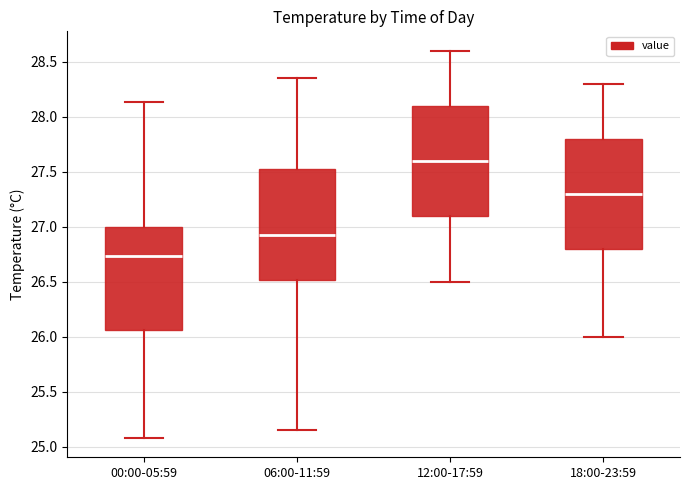

Where does the upper whisker of the box for 06:00-11:59 end on the y-axis? The values are not printed on the chart, so give them approximately, as read against the axis.

28.35